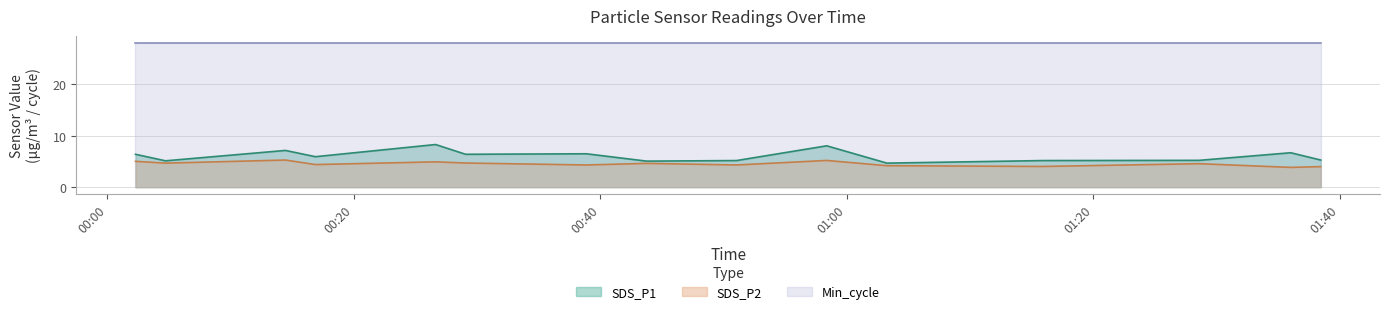

True or false: SDS_P1 and Min_cycle intersect in this chart.

False